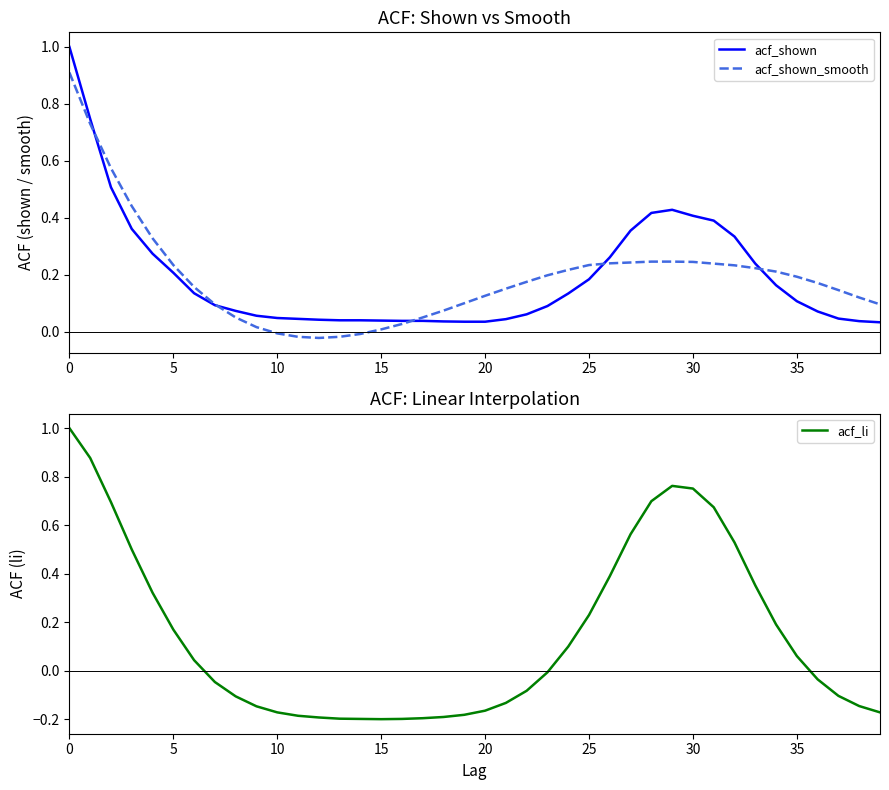

True or false: acf_shown has a value of 0.0 at 25.

False